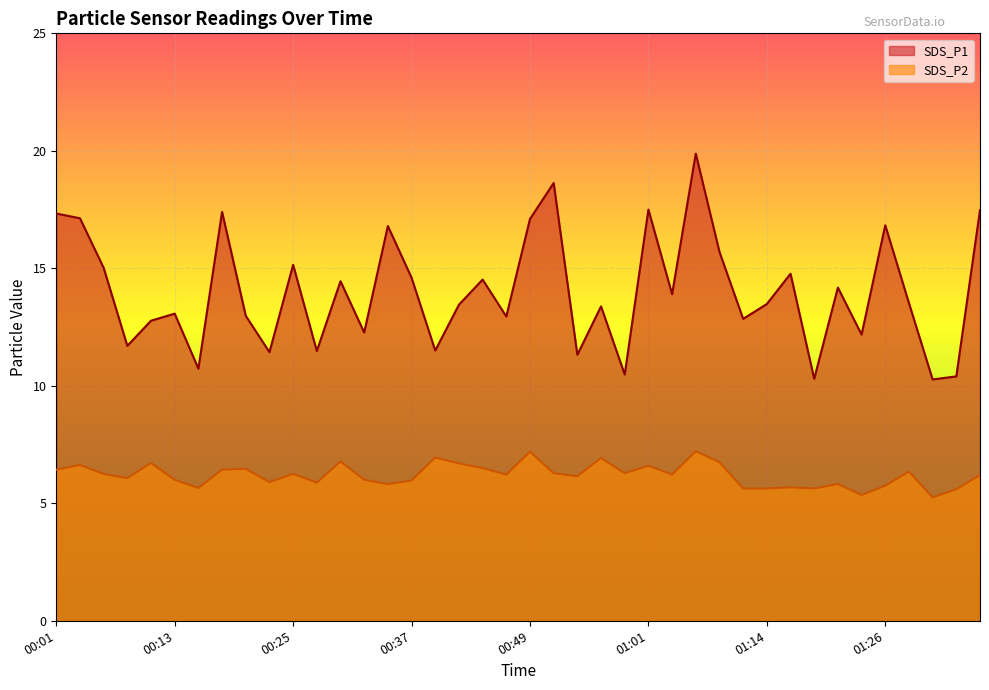

Does the chart display data point markers on the line(s)?

No